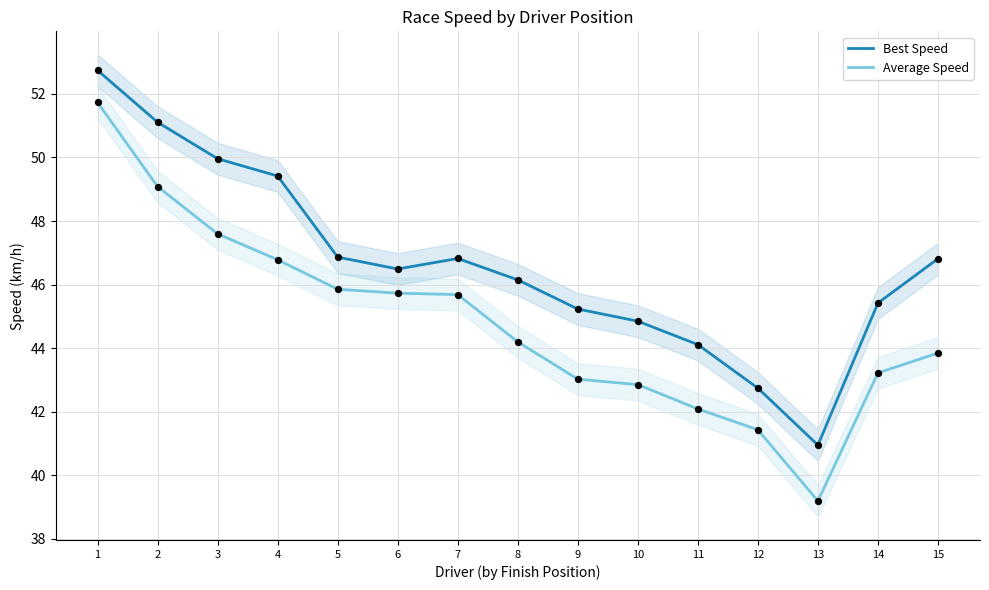

Which series has the largest Y range (max minus min)?

Average Speed